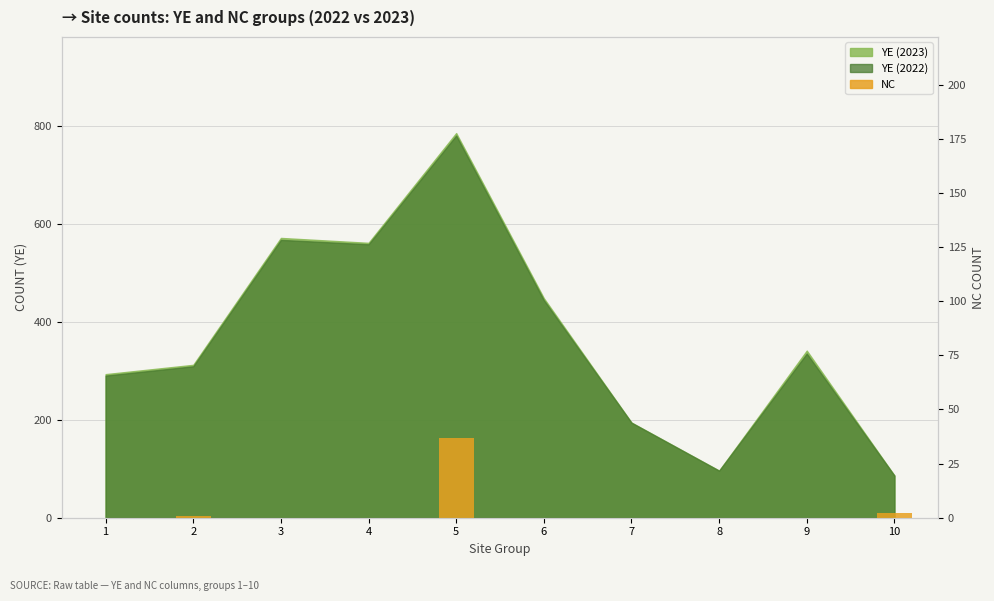

At which category does the chart reach its minimum across all series?

1